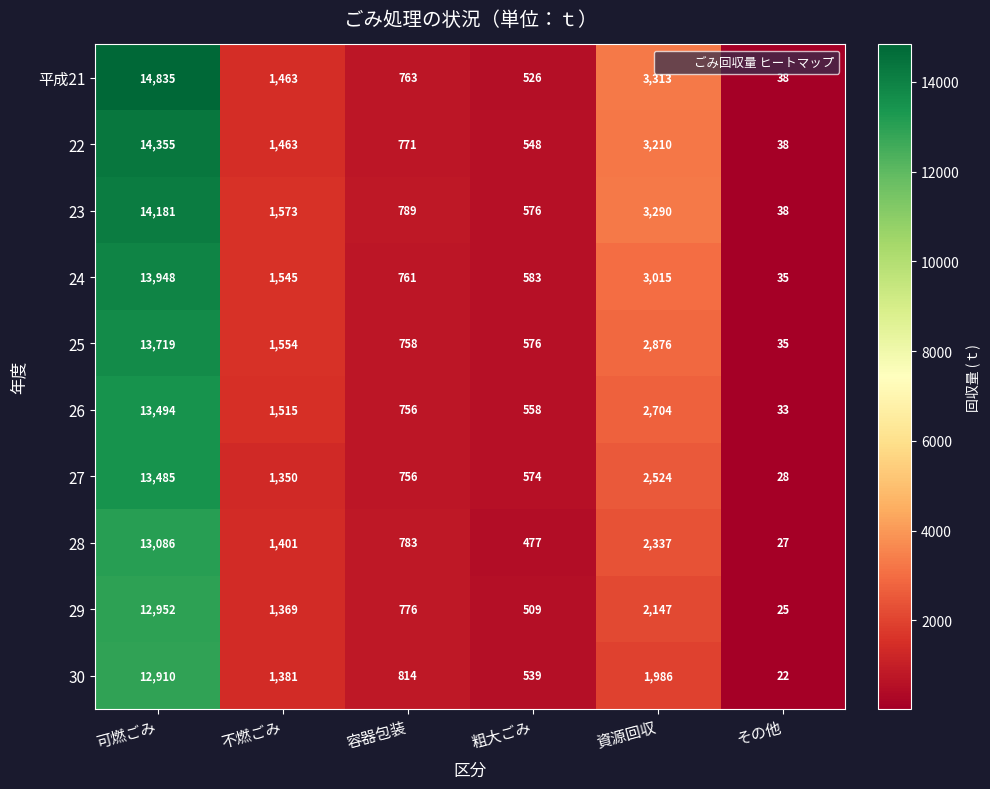

Rank the series by their maximum value, from lowest to highest.

30, 29, 28, 27, 26, 25, 24, 23, 22, 平成21